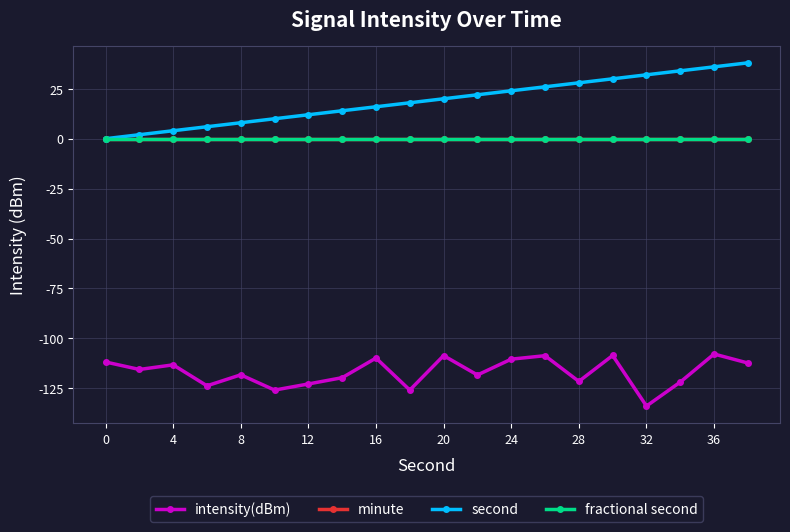

Does the chart have visible grid lines?

Yes